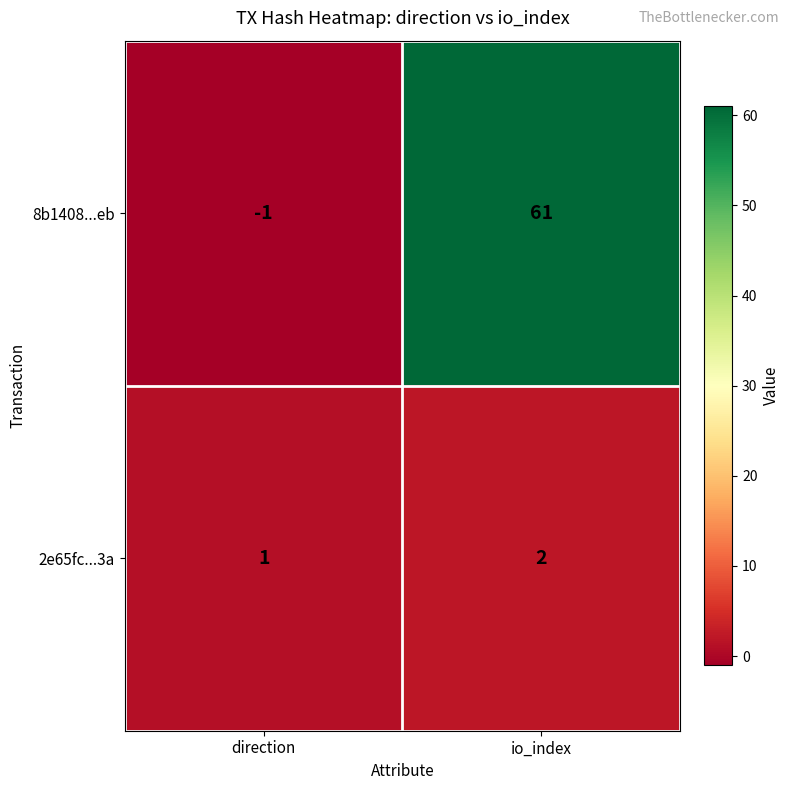

At which label is 8b1408...eb closest to 30?

direction